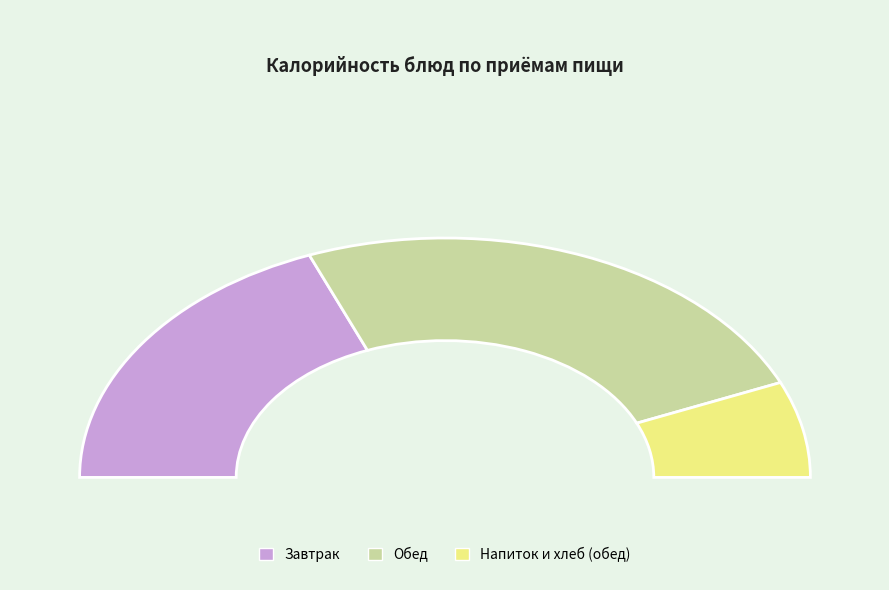

Combined, do Чай с сахаром and Макароны отварные account for over 50%?

No